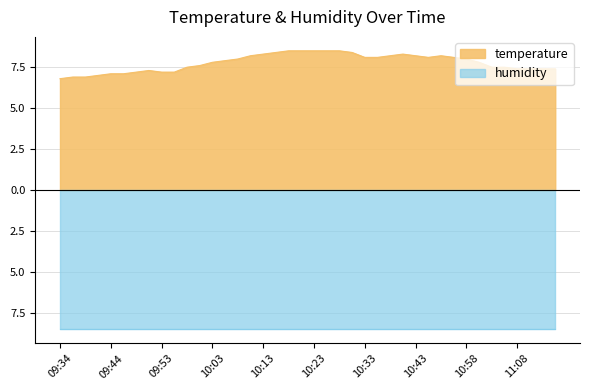

What is the change in value from 09:34 to 10:36?

+1.3